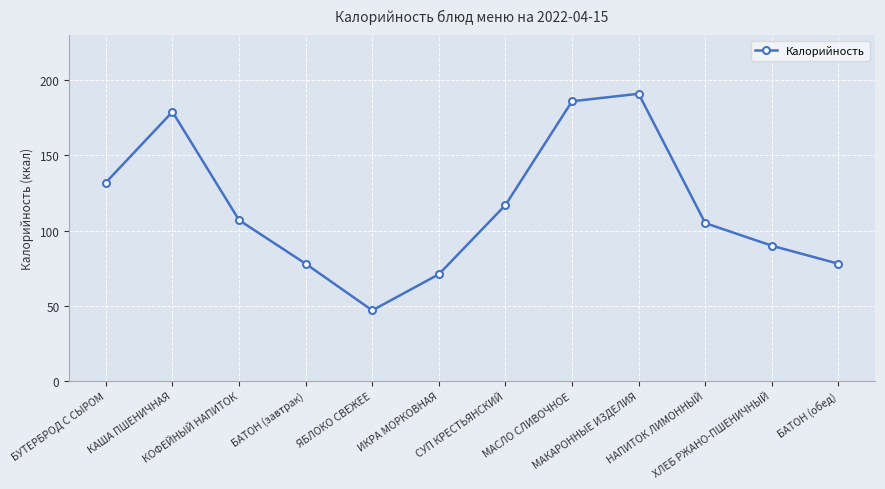

Which category has the lowest value across all series?

ЯБЛОКО СВЕЖЕЕ